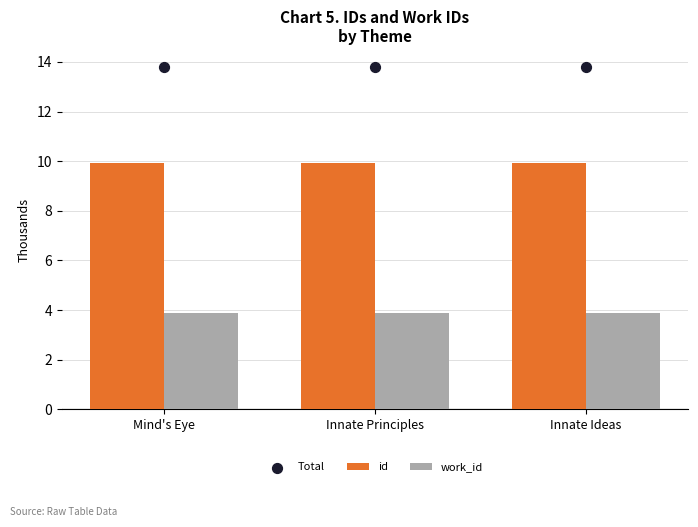

Which series contains the highest Y value?

Total